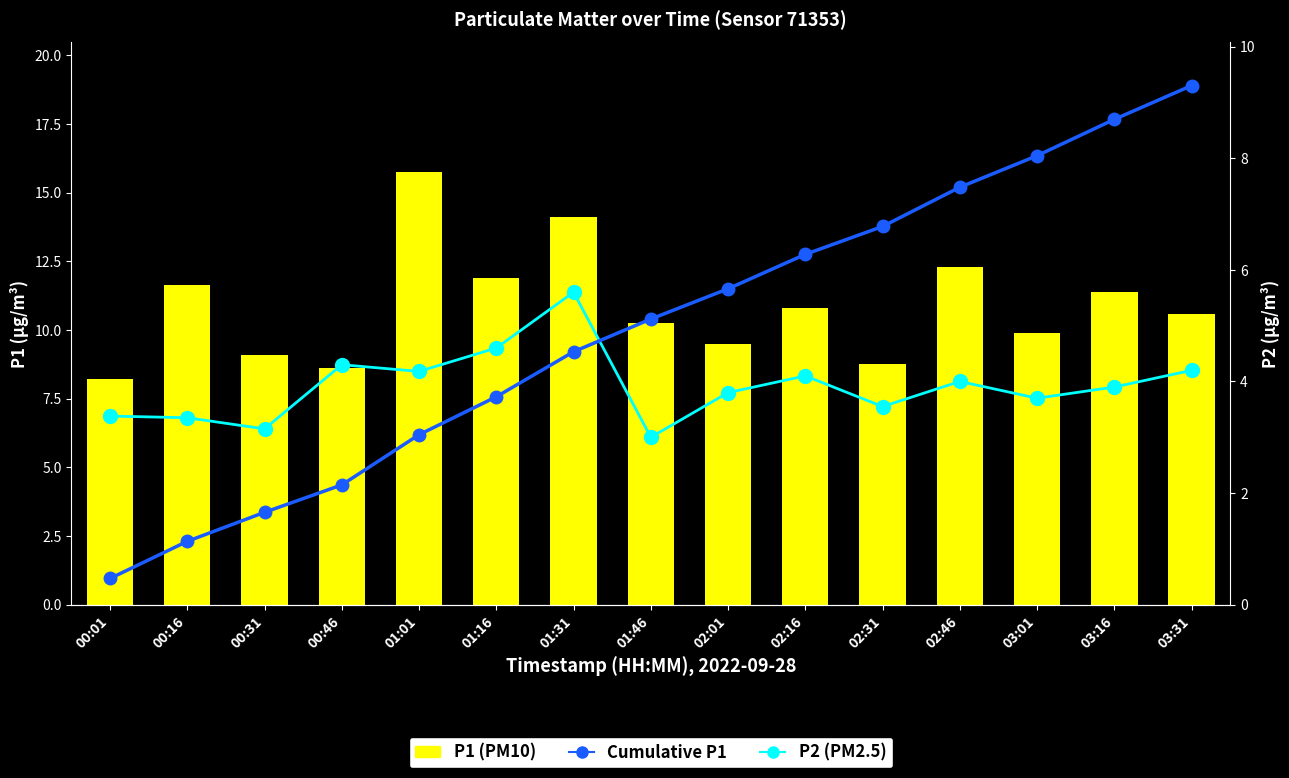

What is the total value across all series at 00:01?

12.5